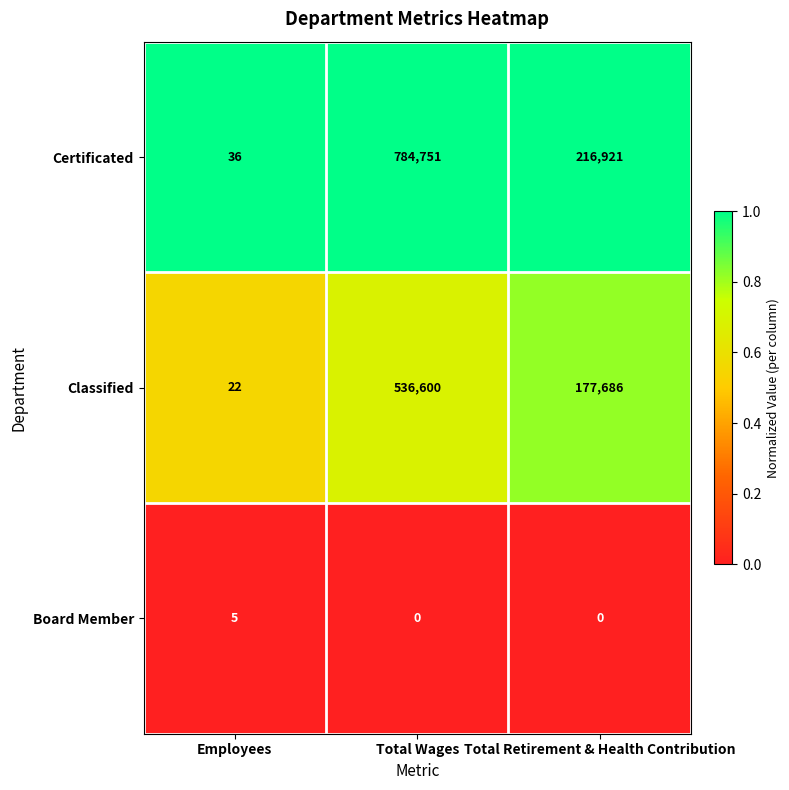

What is the total value across all series at Total Retirement & Health Contribution?

394607